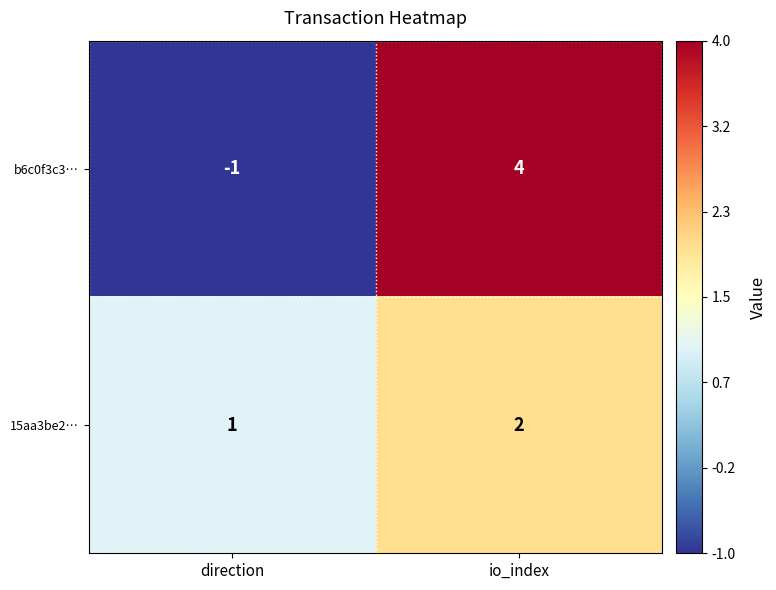

Between direction and io_index, which series saw the biggest shift?

b6c0f3c3…